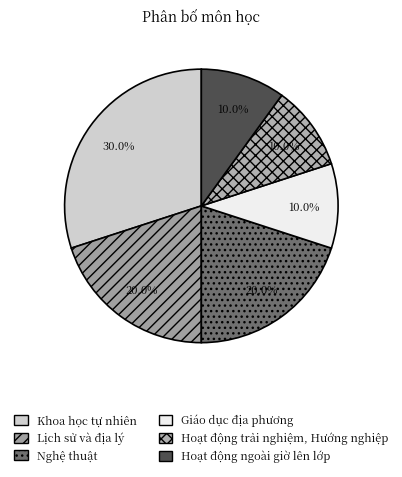

Which slice is the largest?

Khoa học tự nhiên